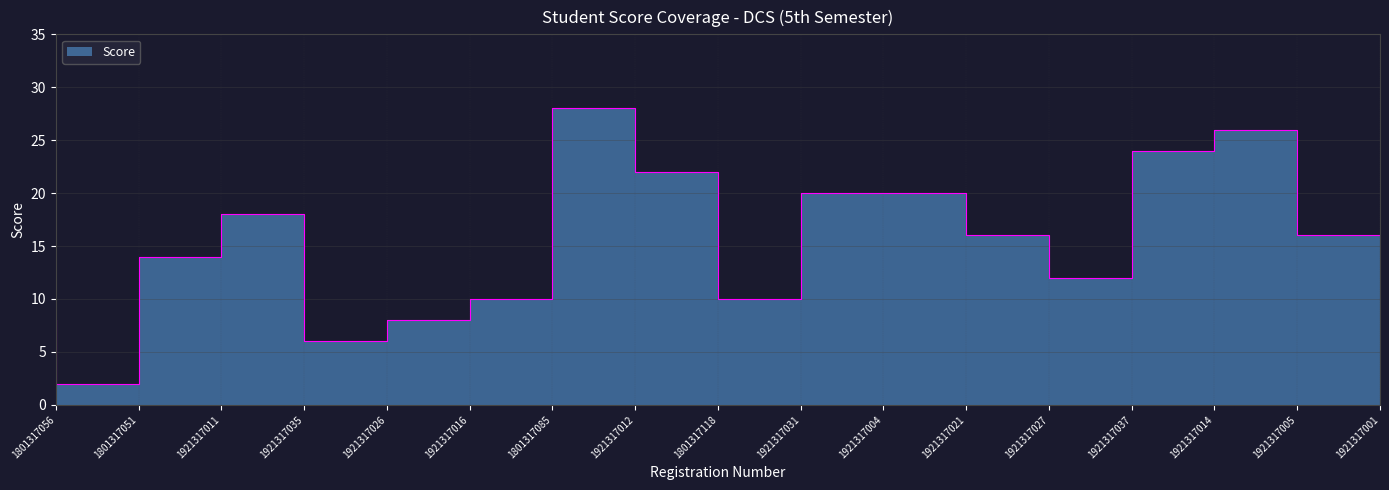

What is the smallest value displayed?

2